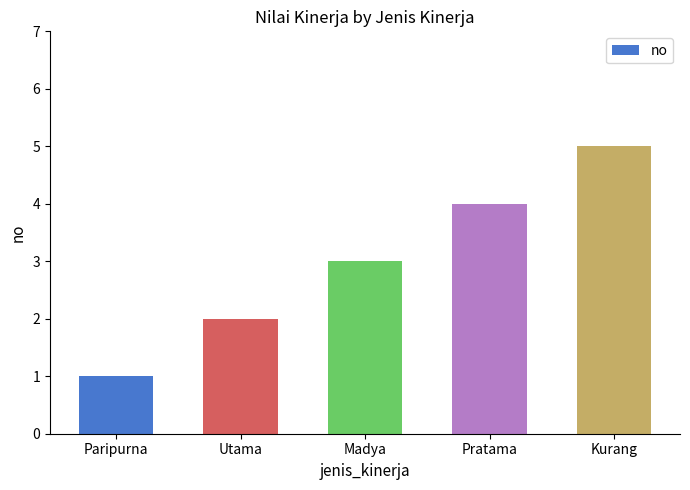

What is the smallest value displayed?

1